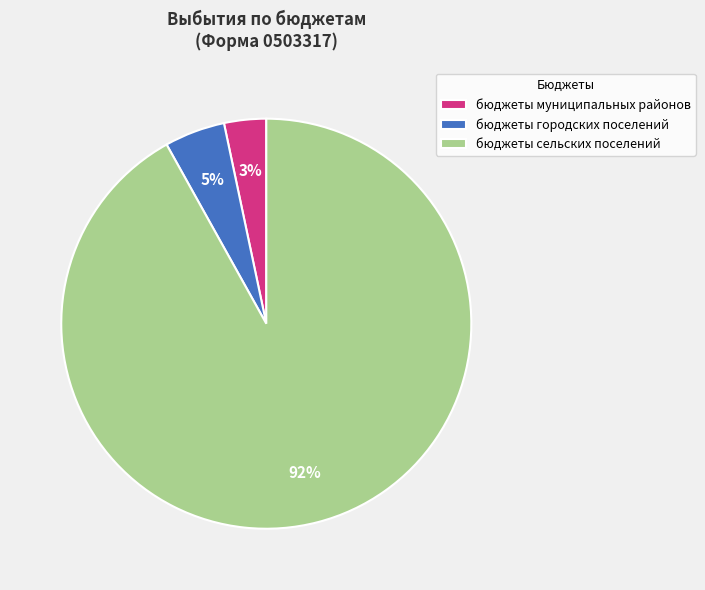

Which has a higher value, бюджеты городских поселений or бюджеты муниципальных районов?

бюджеты городских поселений